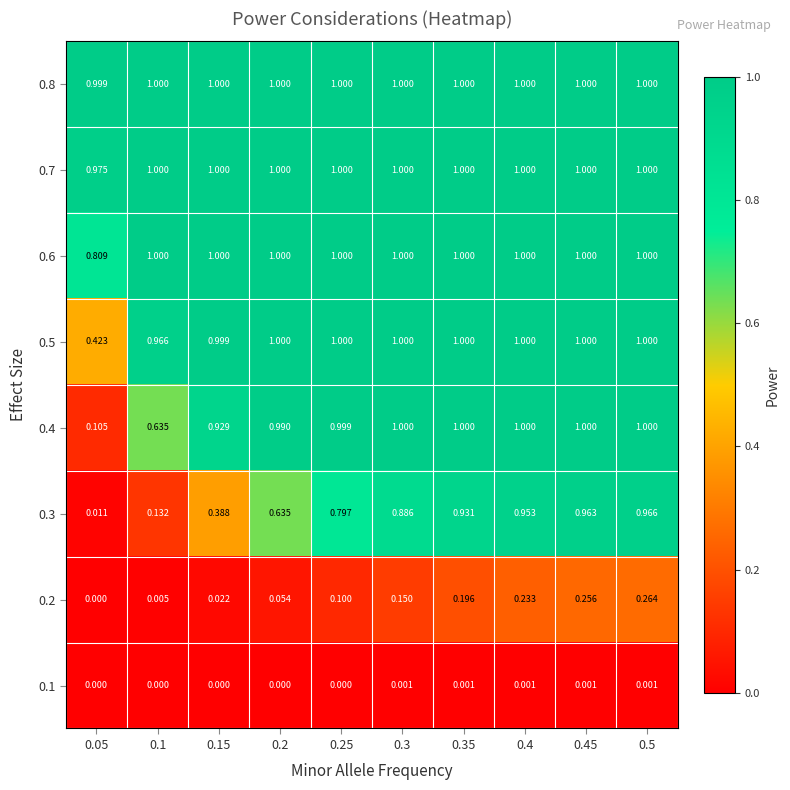

Is the value of 0.1 at 0.25 greater than the value of 0.2 at 0.1?

No